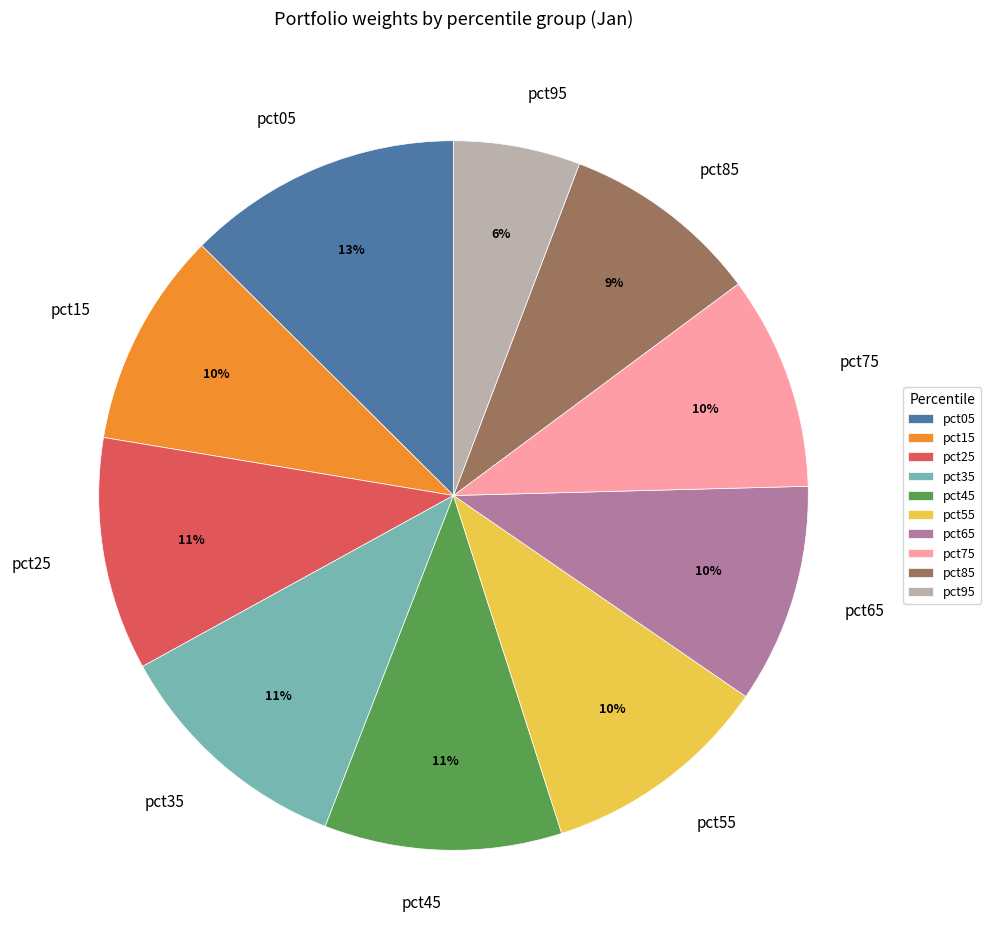

Does any single category account for the majority?

No